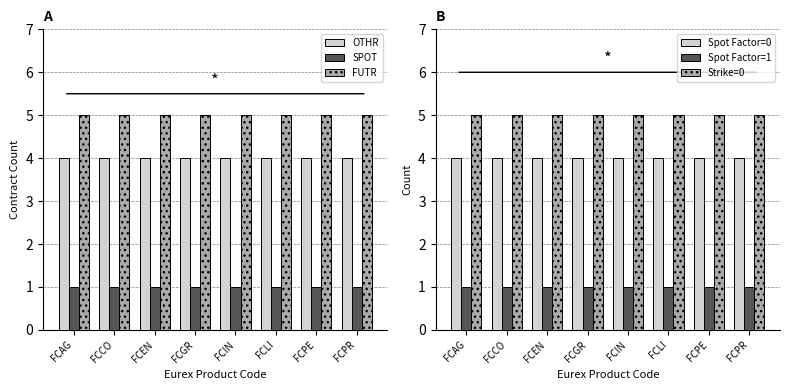

Rank the categories by Spot Factor=1 value from lowest to highest.

FCAG, FCCO, FCEN, FCGR, FCIN, FCLI, FCPE, FCPR